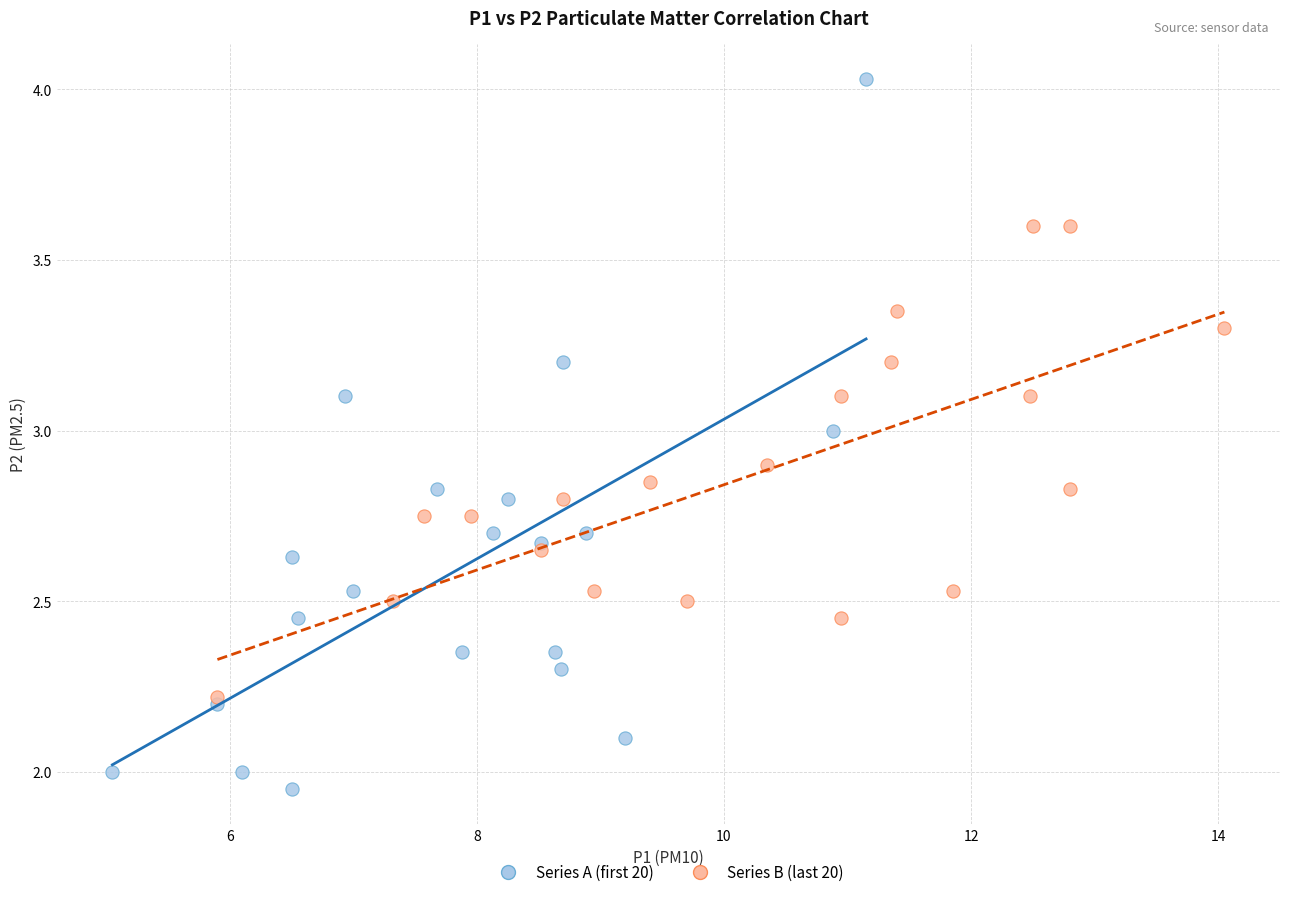

Which series has the largest Y range (max minus min)?

Series A (first 20)